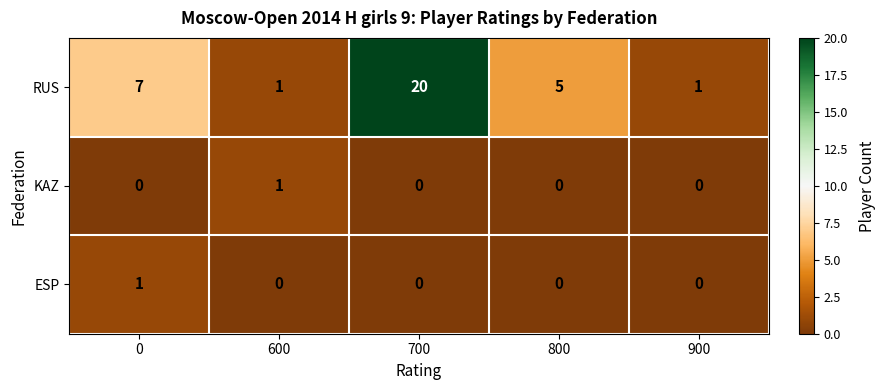

True or false: RUS has a value of 2 at 800.

False